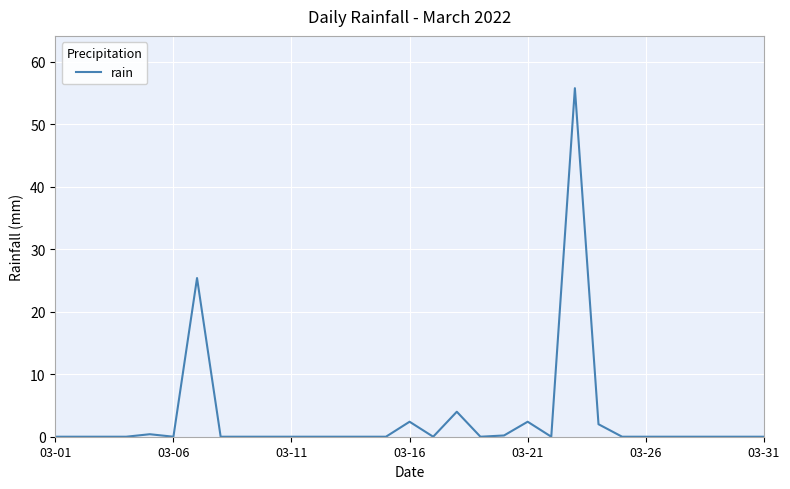

What is the sum of all values?

92.6